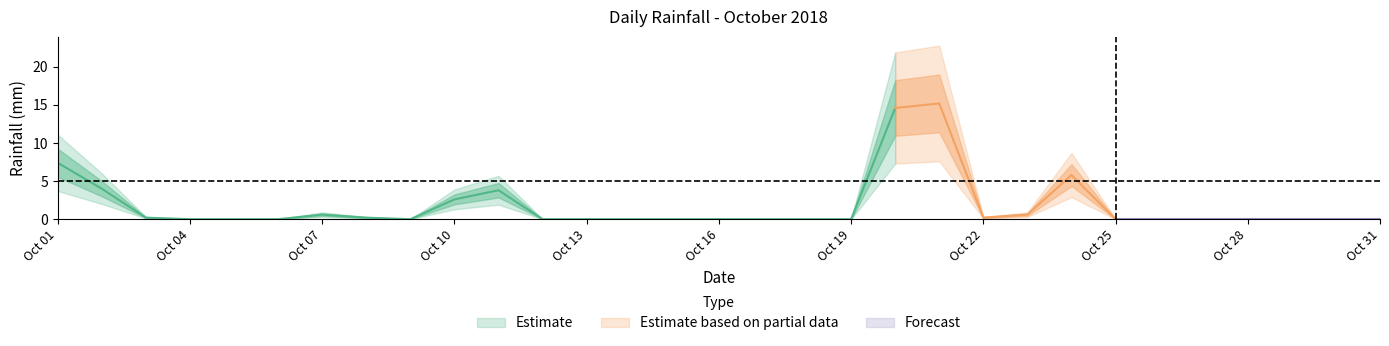

How many interior local peaks (higher than both neighbors) does the data have?

4